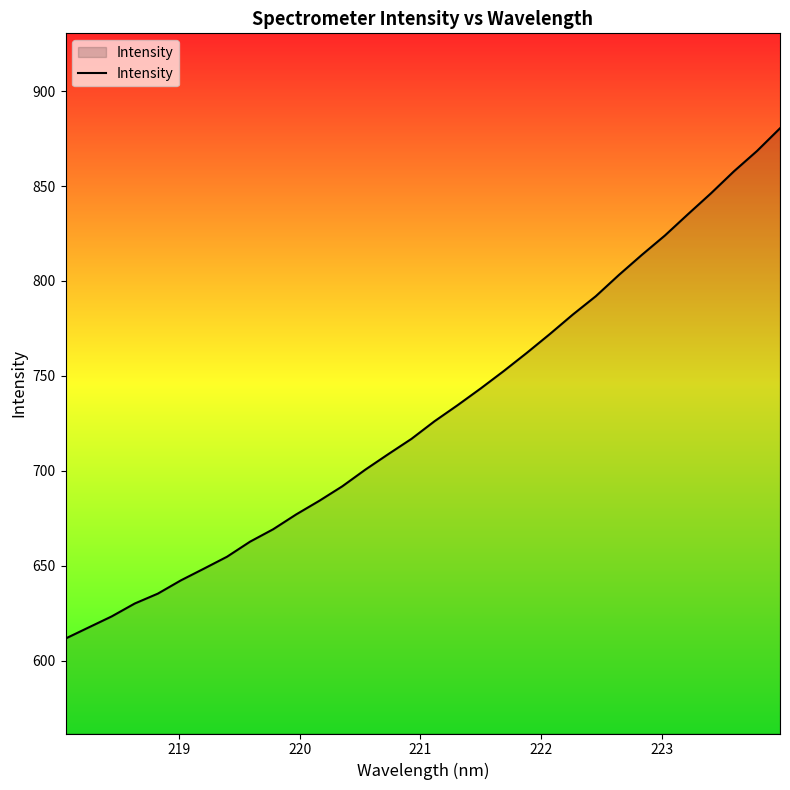

What is the minimum value shown in the chart?

611.7